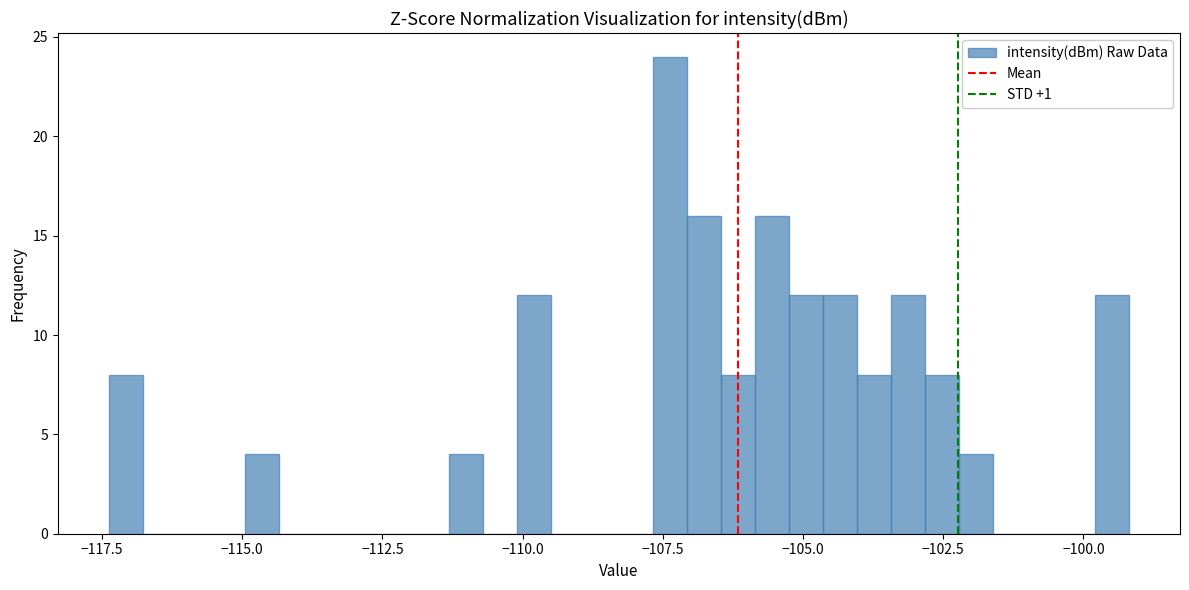

Read against the x-axis, roughly where is the centre of the tallest bar?

-107.5